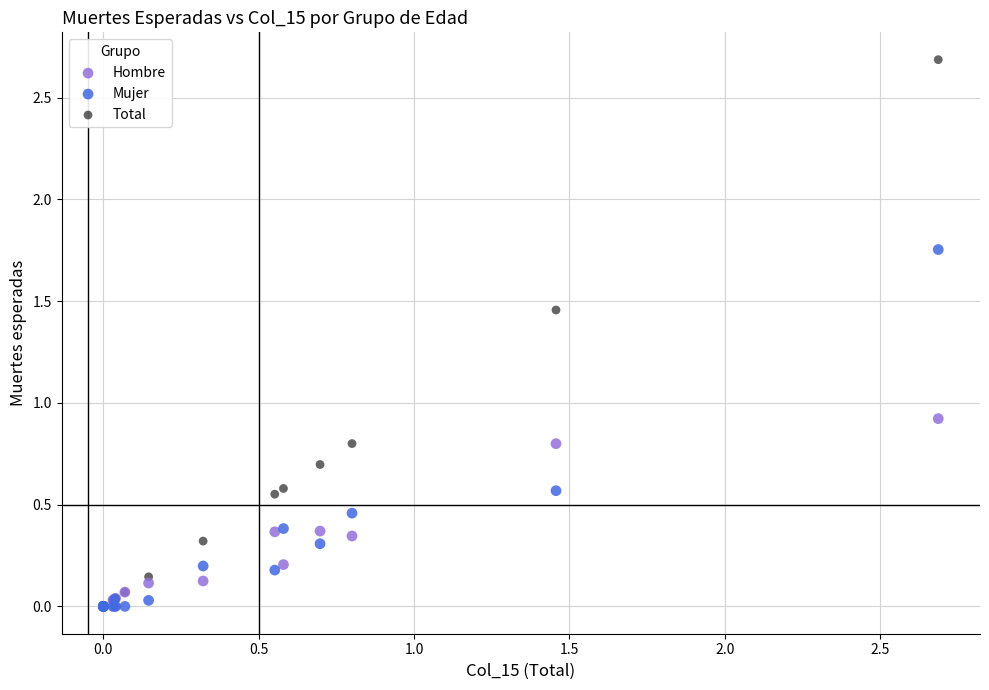

Across all series, what Y value is closest to 1?

0.9